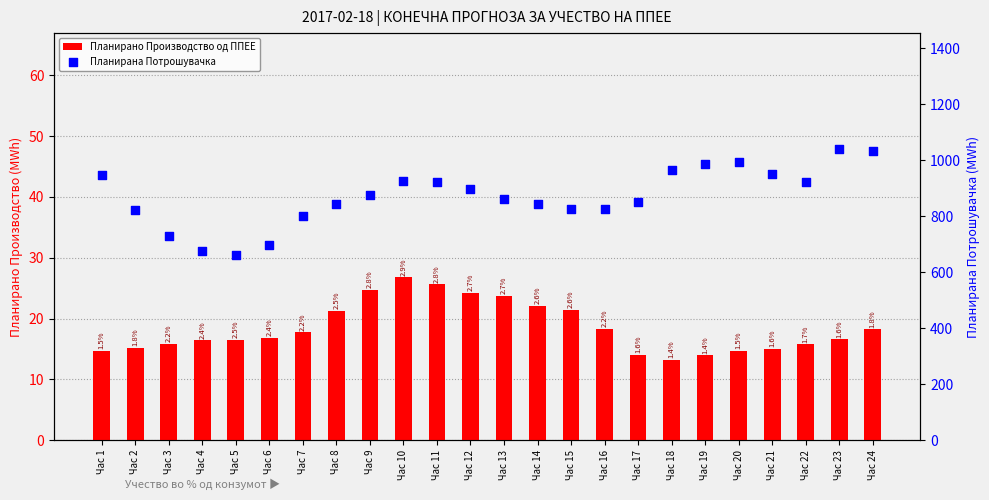

At how many categories does at least one series exceed 207?

24